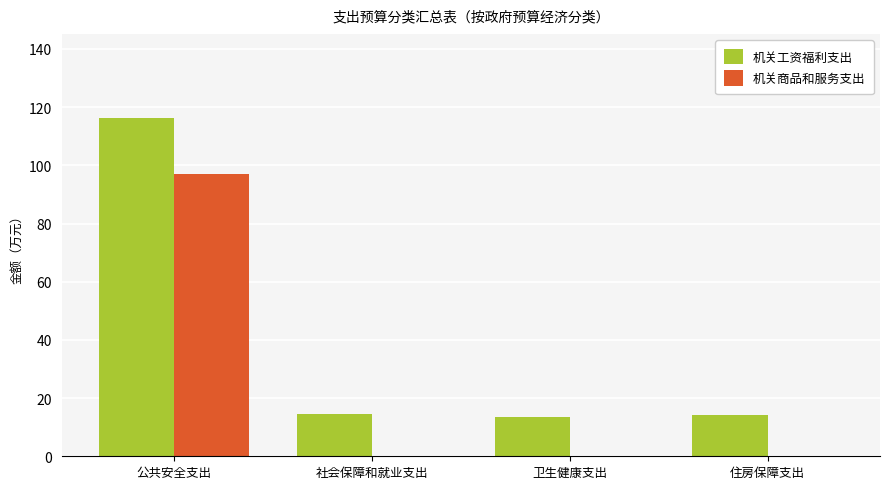

The value of 机关工资福利支出 at 公共安全支出 is 116.1. True or false?

True